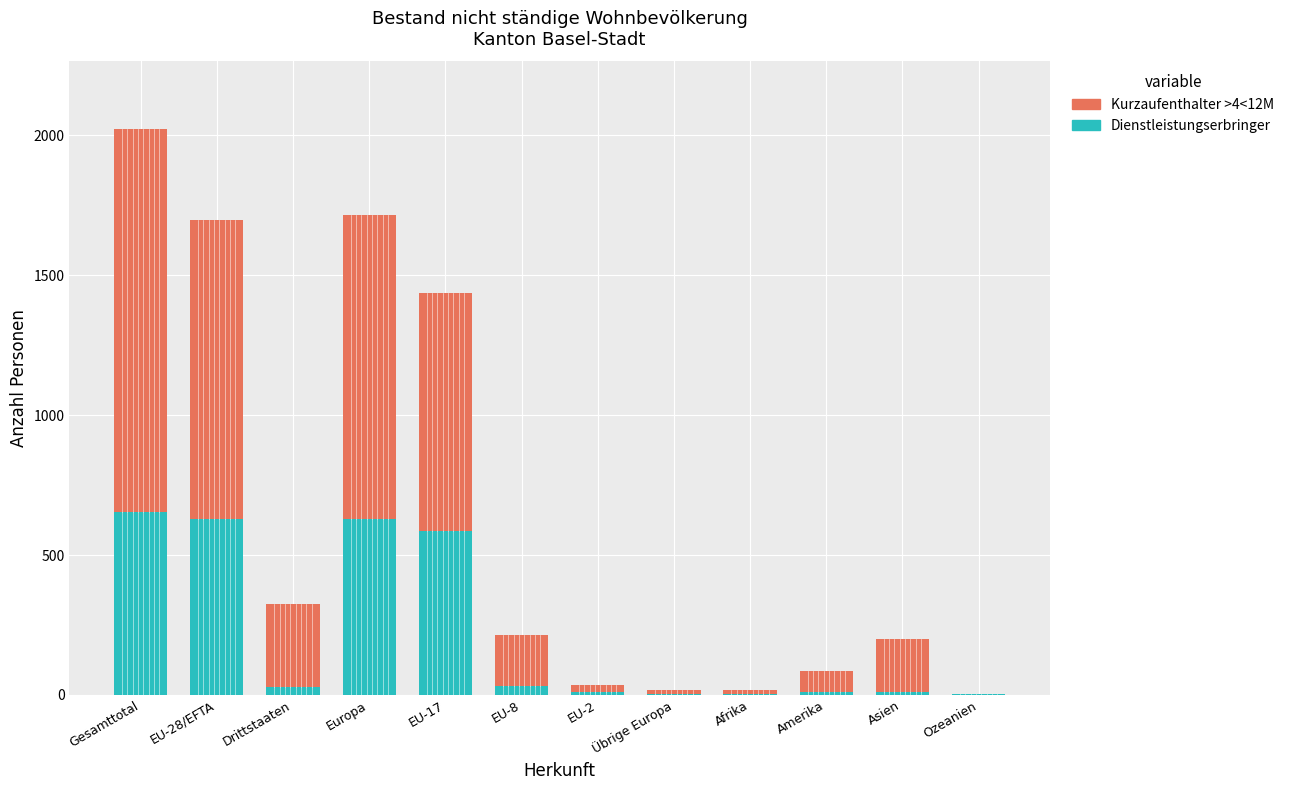

The Dienstleistungserbringer series shows 630 at Europa. True or false?

True